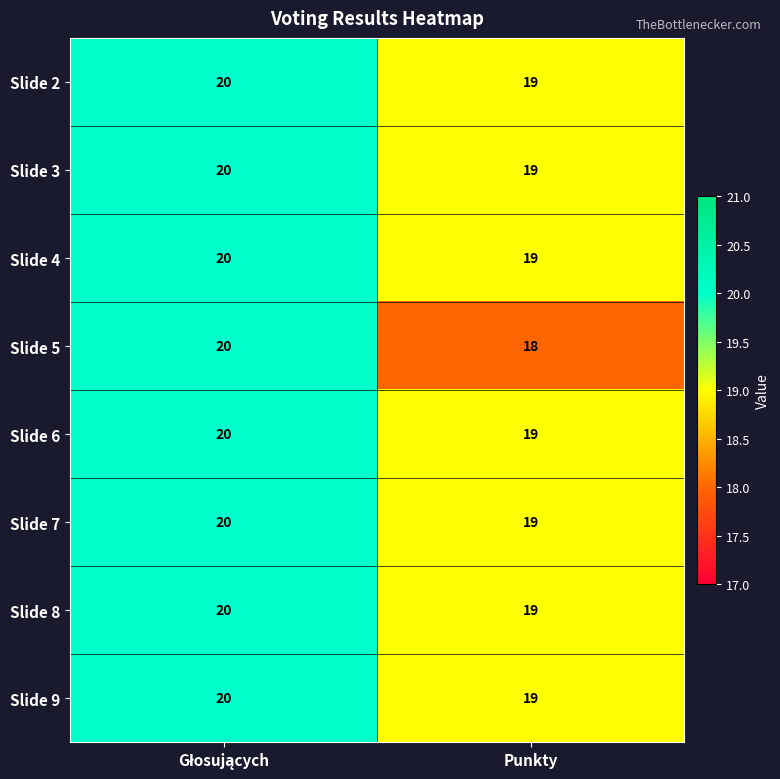

Which series has the widest spread of values?

Slide 5